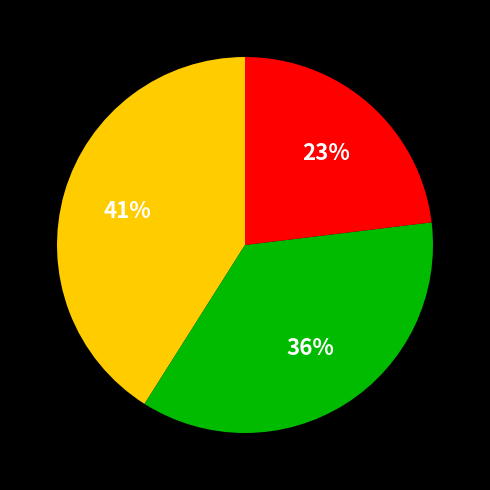

To the nearest percent, what is the average slice percentage?

33%